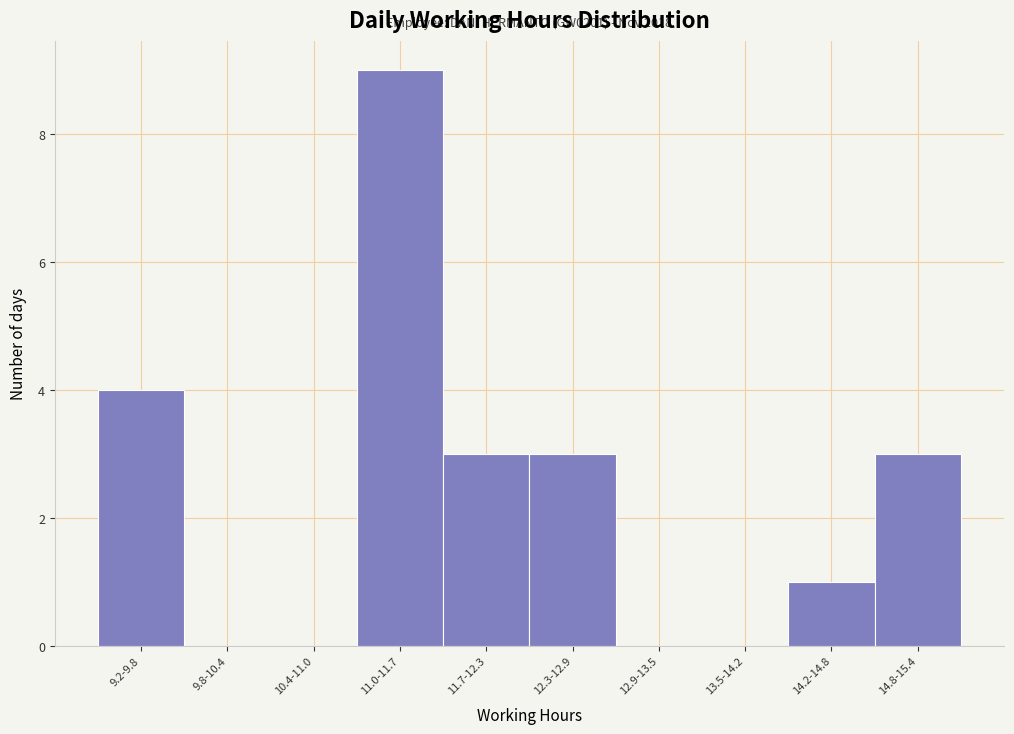

Reading right to left, list all the values displayed in this chart.

14.8-15.4=3	14.2-14.8=1	13.5-14.2=0	12.9-13.5=0	12.3-12.9=3	11.7-12.3=3	11.0-11.7=9	10.4-11.0=0	9.8-10.4=0	9.2-9.8=4